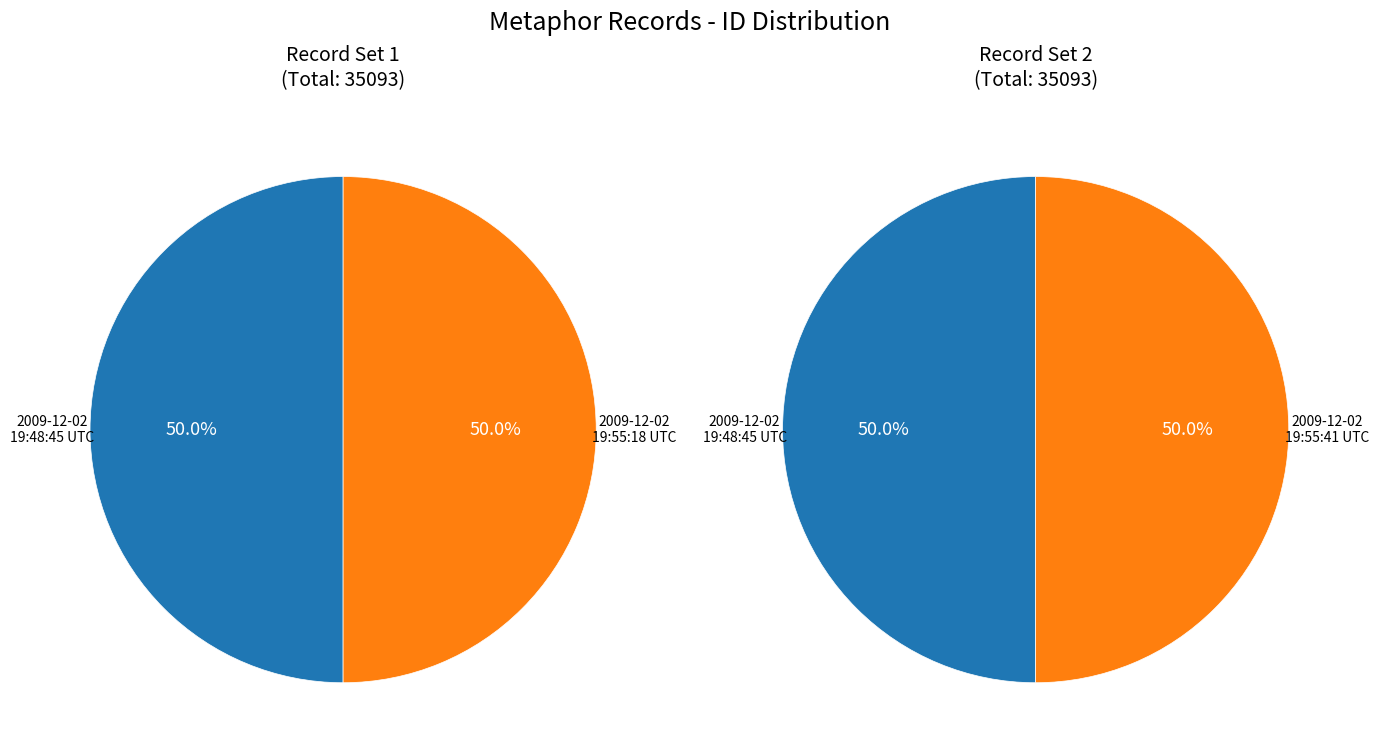

Which series has the widest spread of values?

left